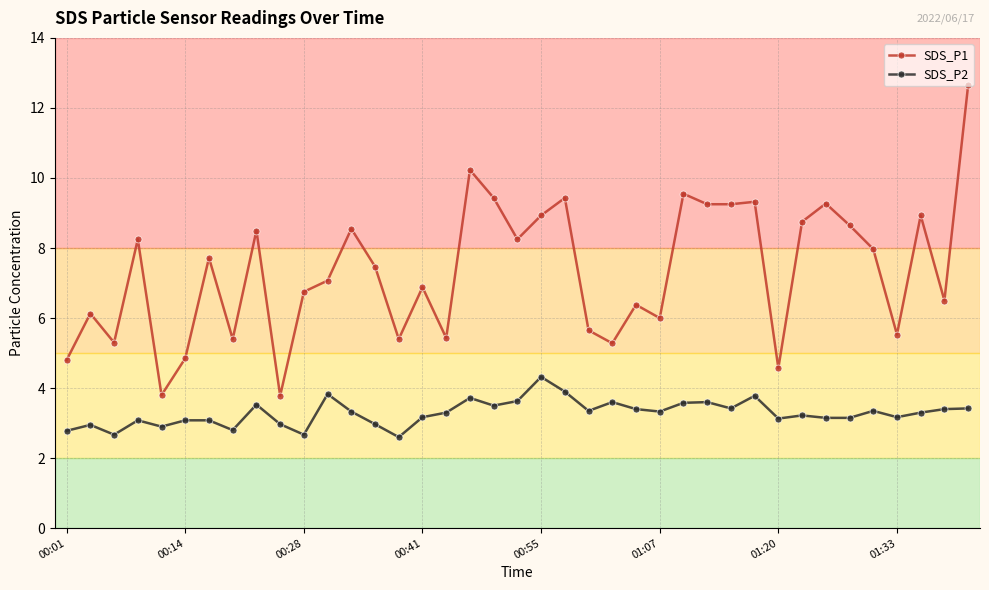

True or false: SDS_P1 and SDS_P2 intersect in this chart.

False